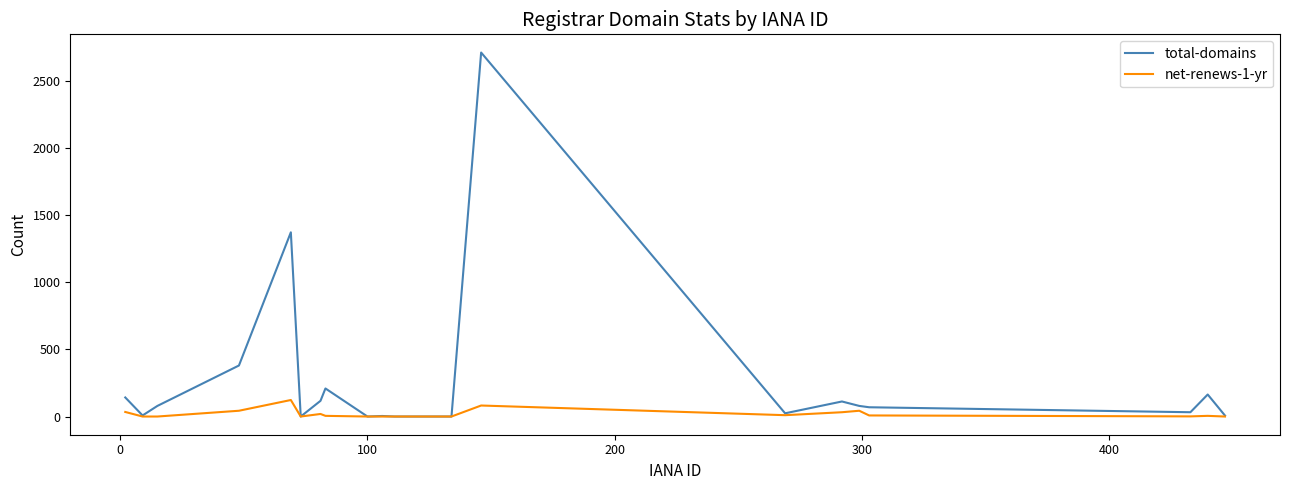

Rank the series by their maximum value, from highest to lowest.

total-domains, net-renews-1-yr